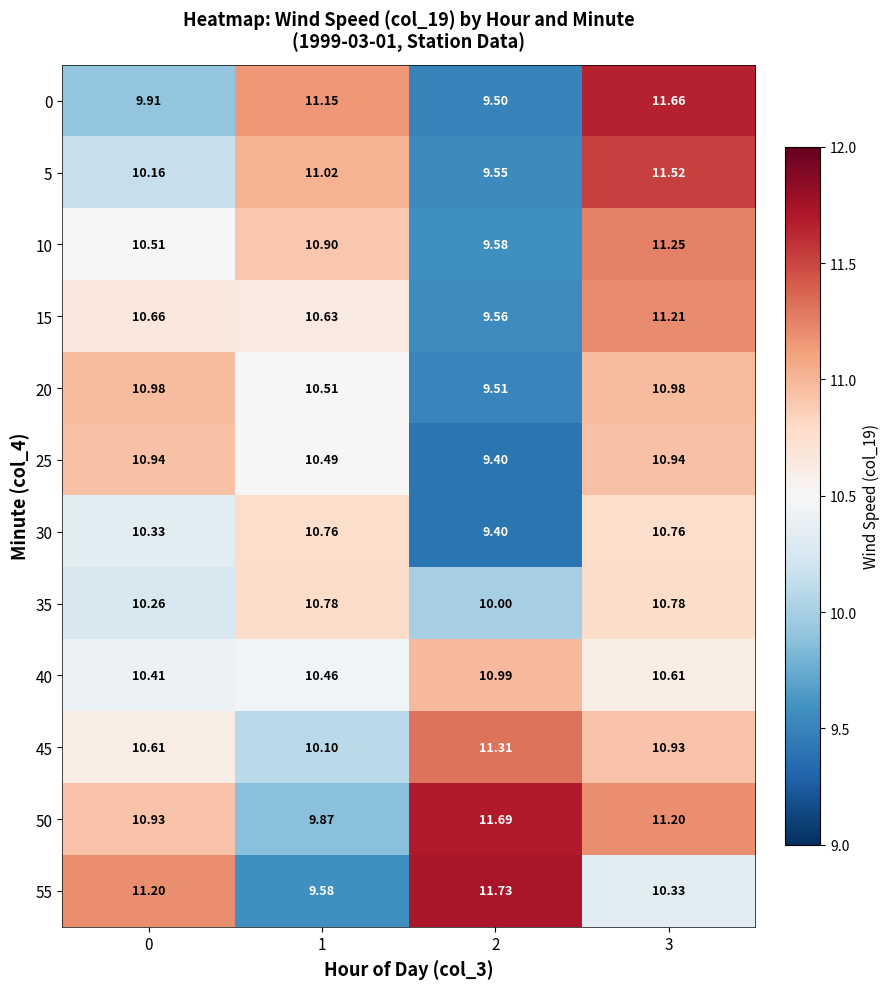

Is the value of 5 at 3 greater than the value of 30 at 0?

Yes